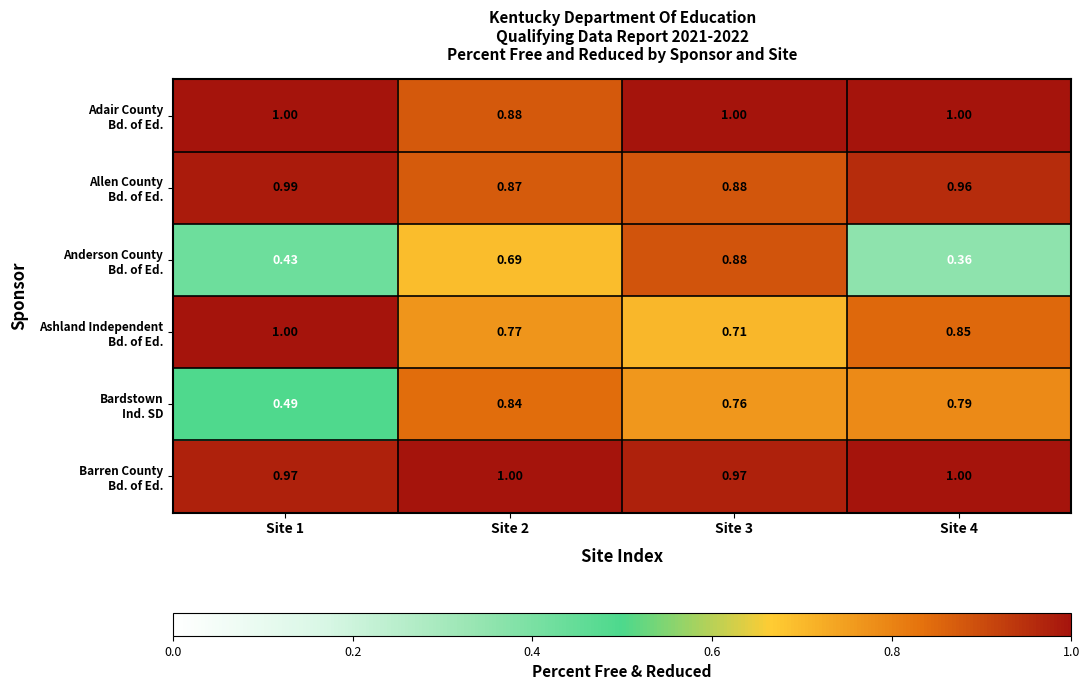

How many data points does each series have?

4